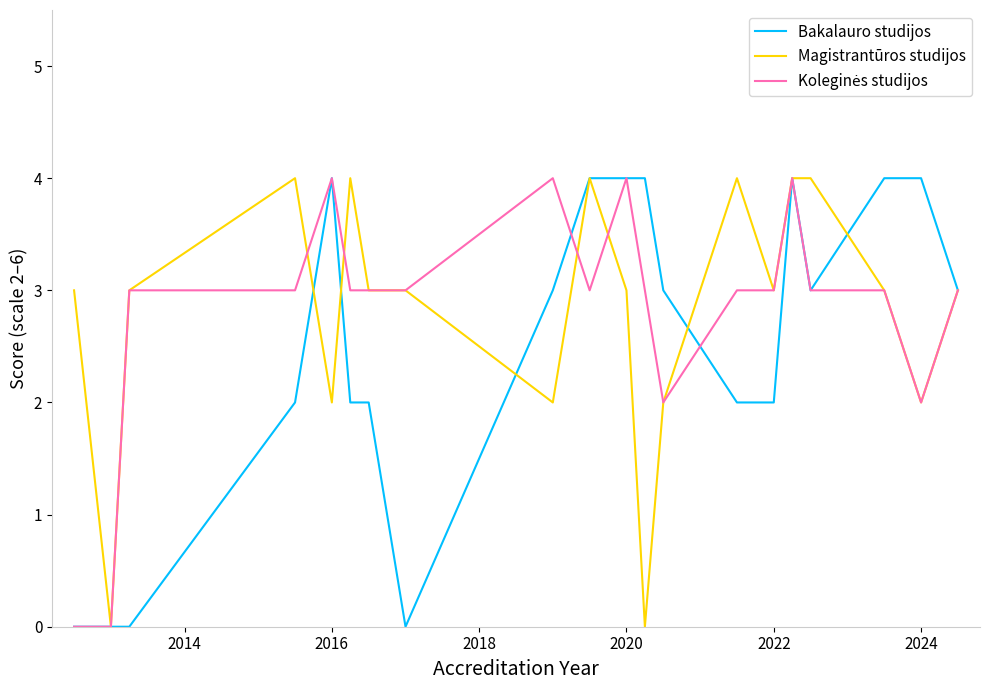

What is the greatest value displayed?

4